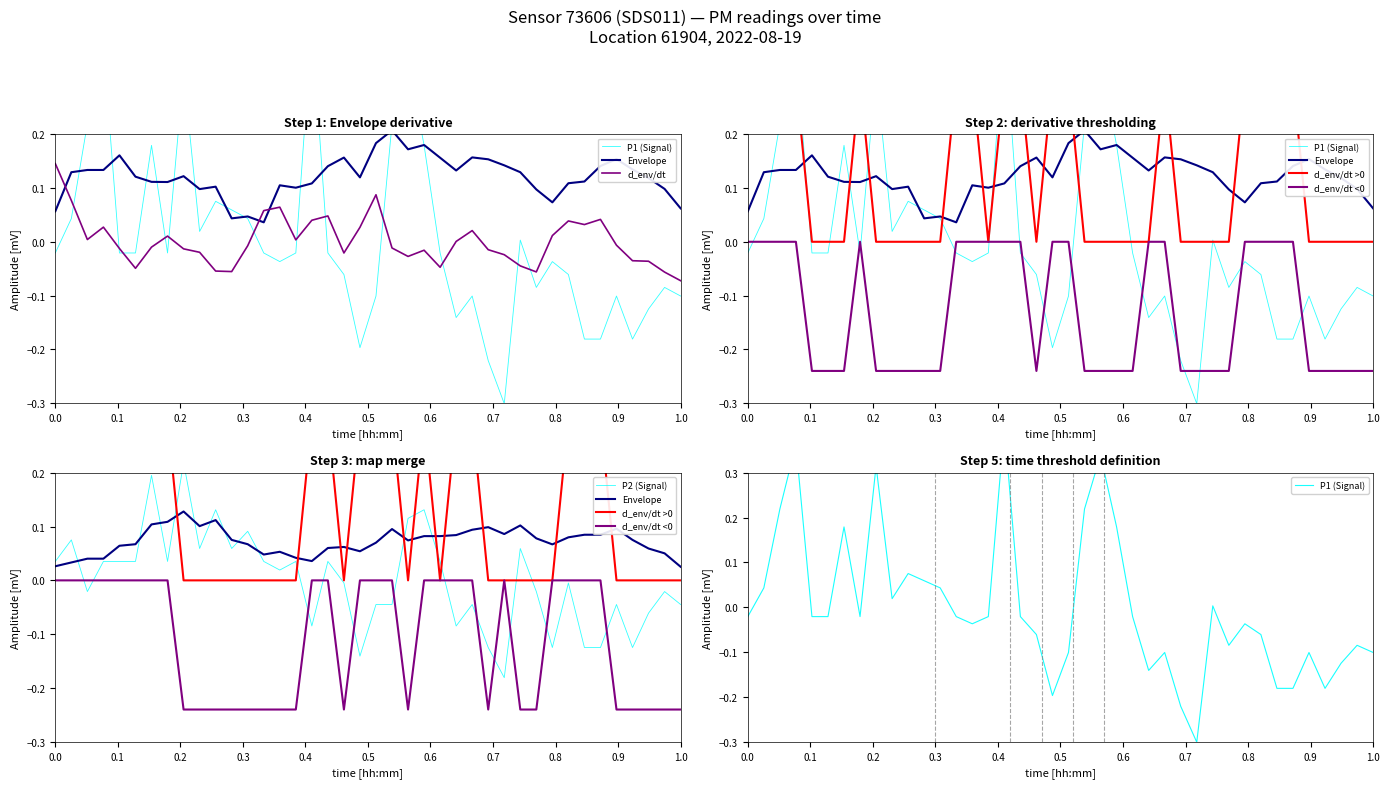

At which label does d_env/dt reach its minimum?

1.0